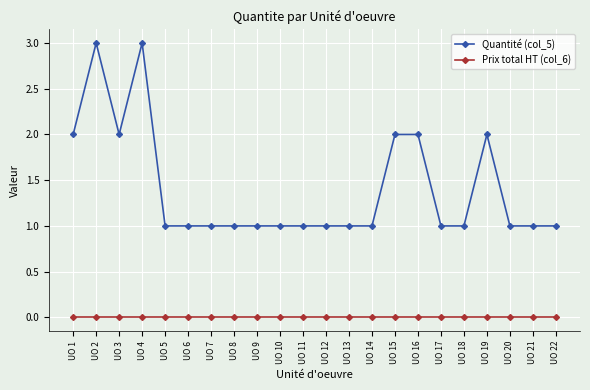

How many data points does each series have?

22